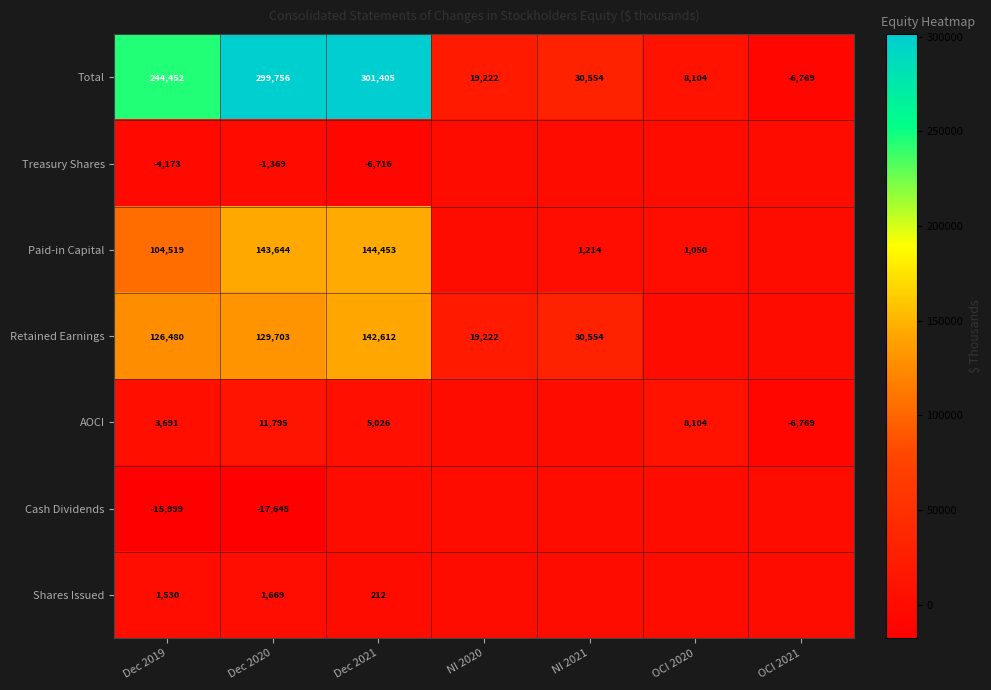

What is the total value across all series at Dec 2021?

586992